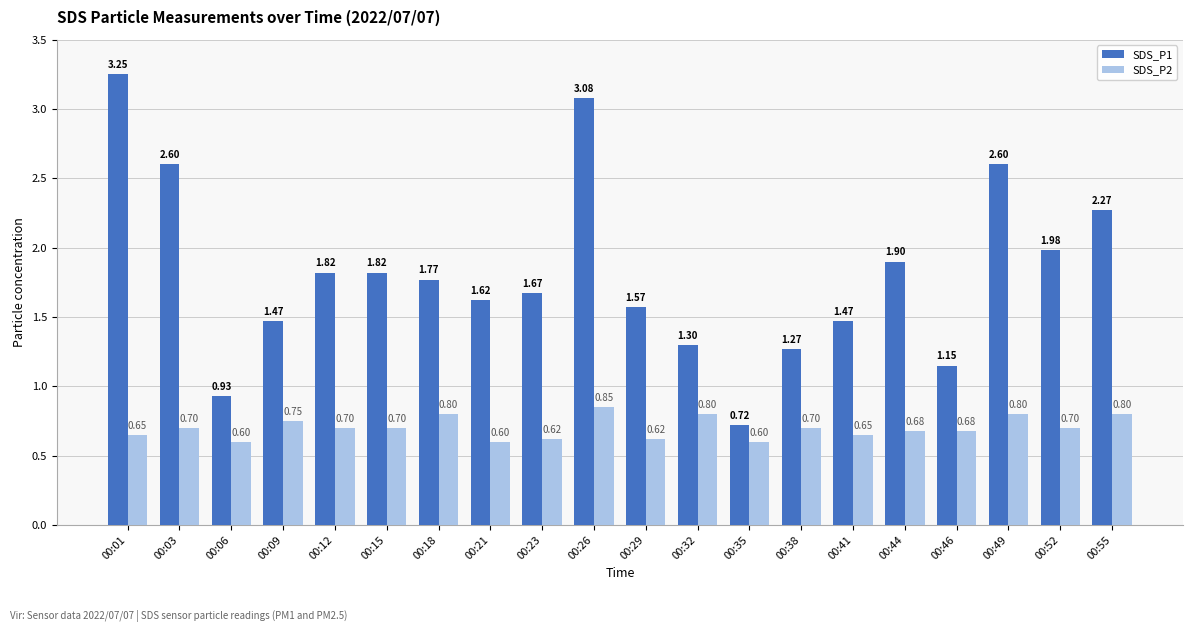

Does the chart contain any negative values?

No